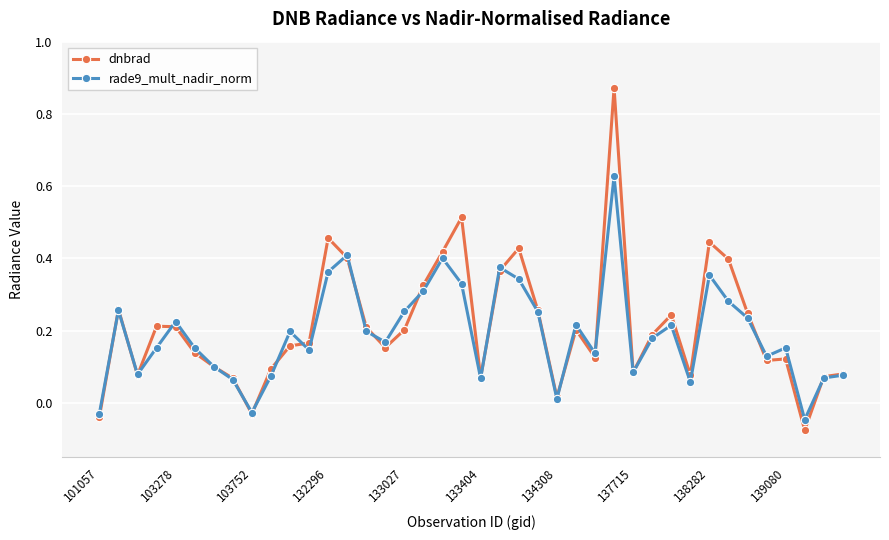

True or false: rade9_mult_nadir_norm has more than 2 interior local peaks.

True